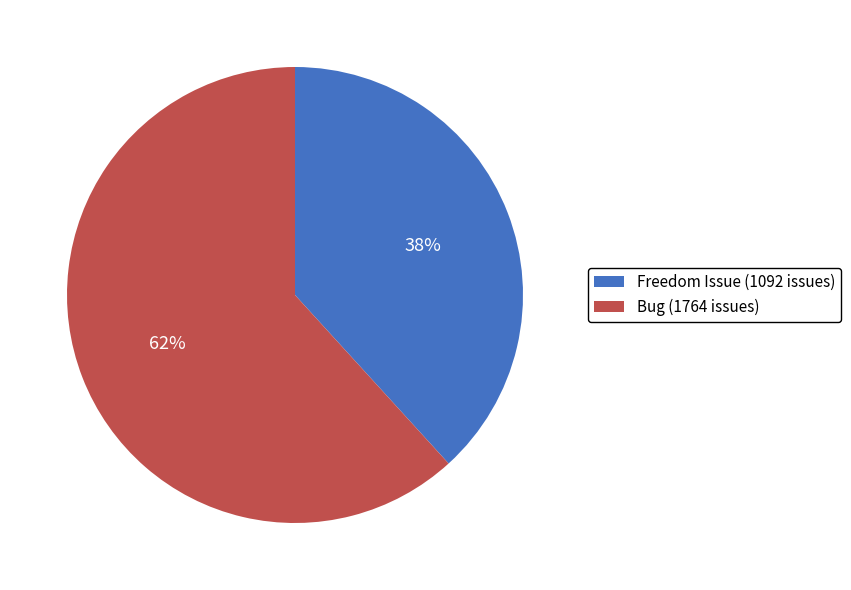

True or false: Freedom Issue (1092 issues) accounts for 38% of the total.

True